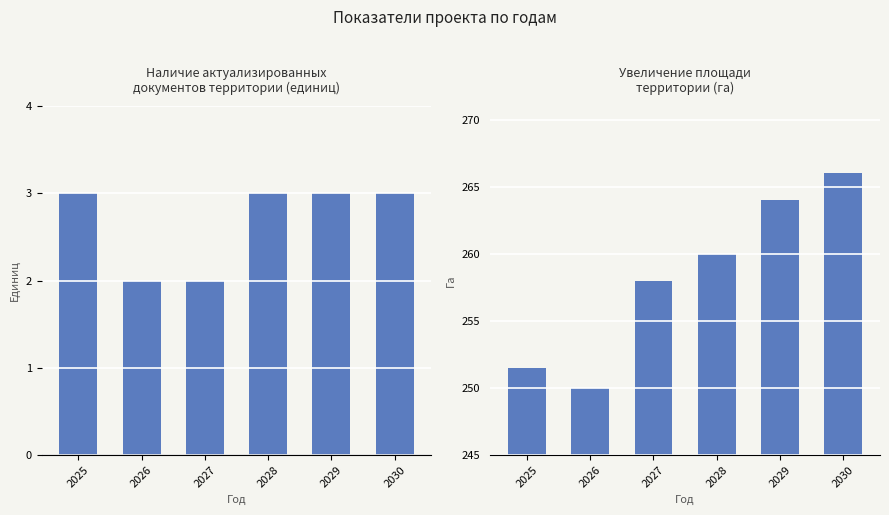

What is the total value across all series at 2027?

260.0